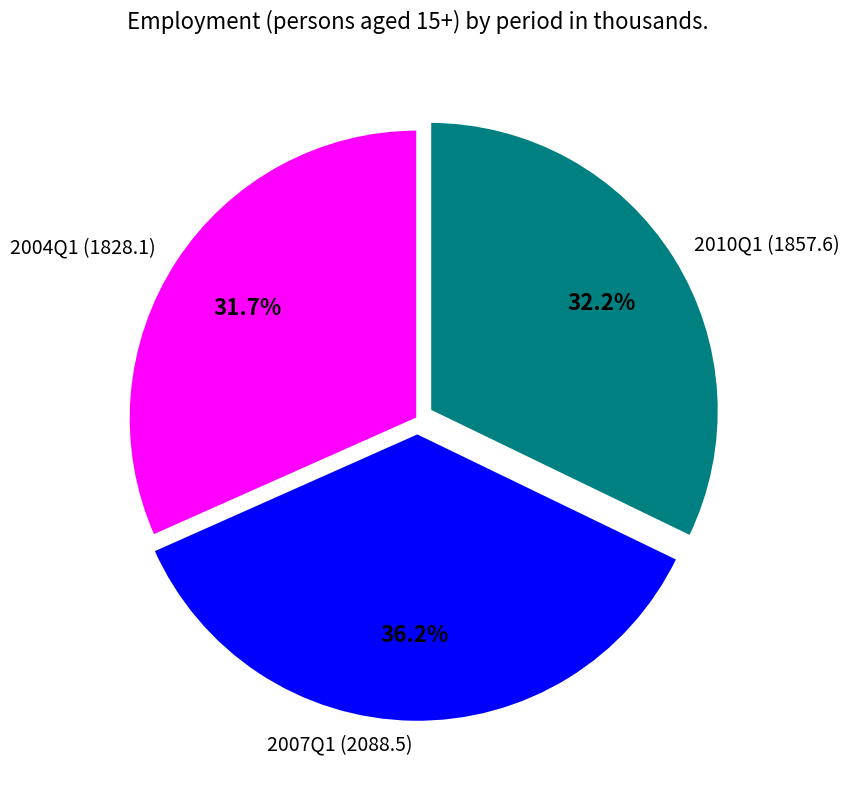

How many segments does this pie chart have?

3